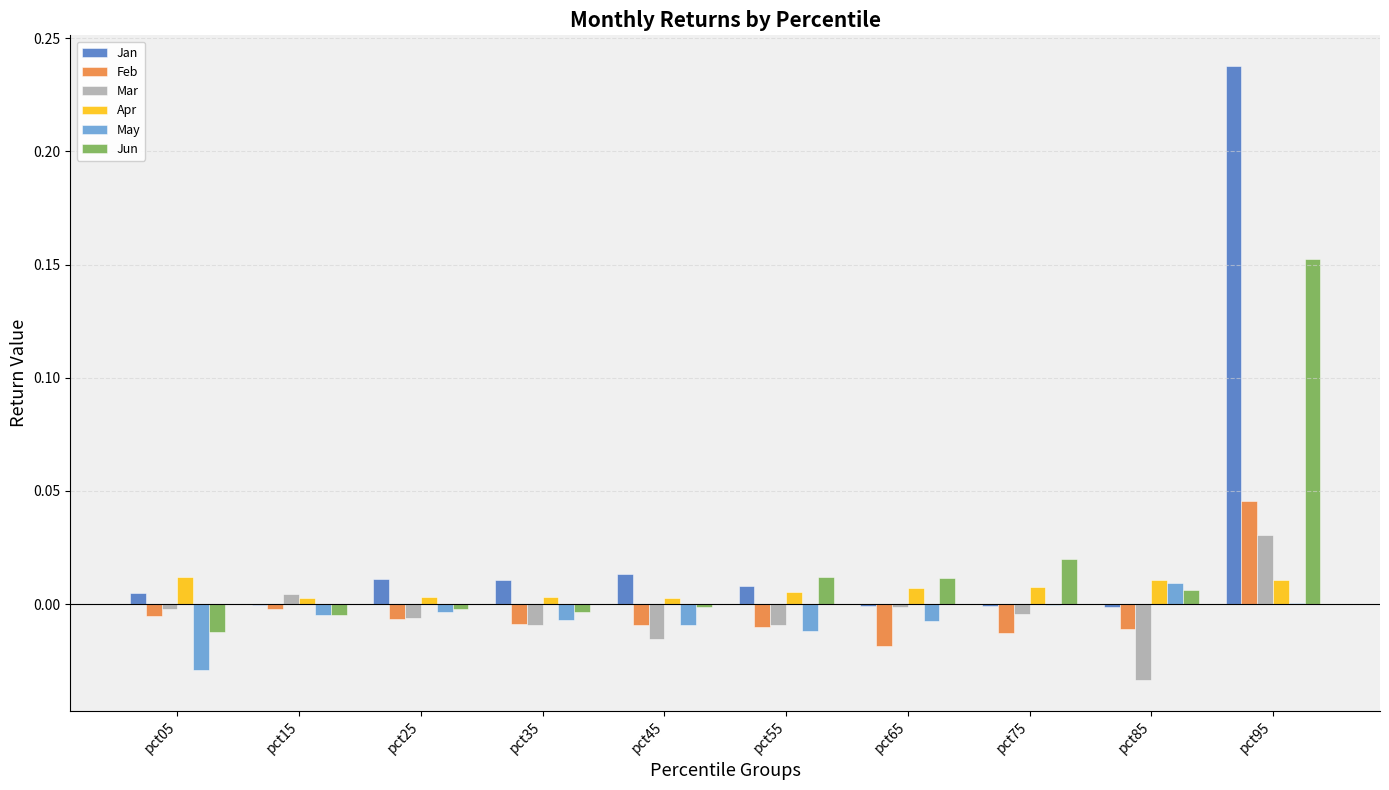

What are all the series names shown in the legend?

Jan, Feb, Mar, Apr, May, Jun